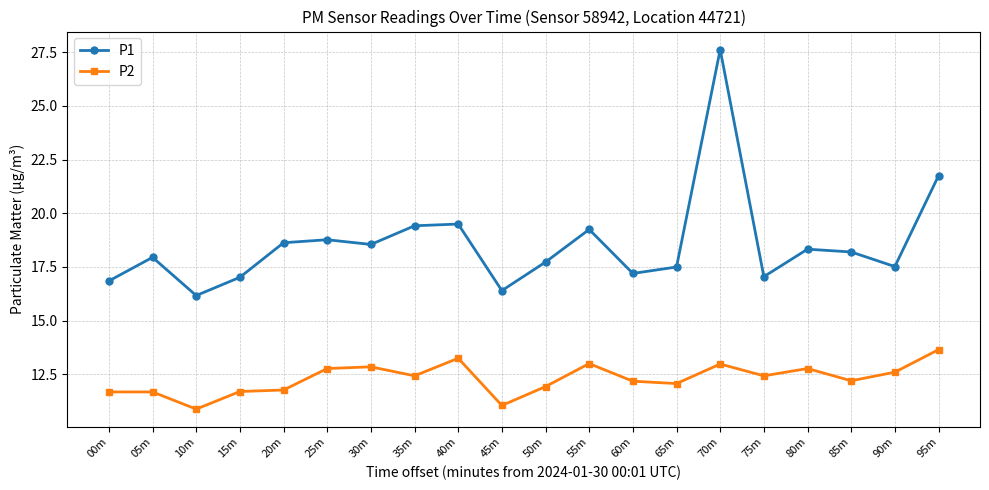

At which label is P1 closest to 21?

95m